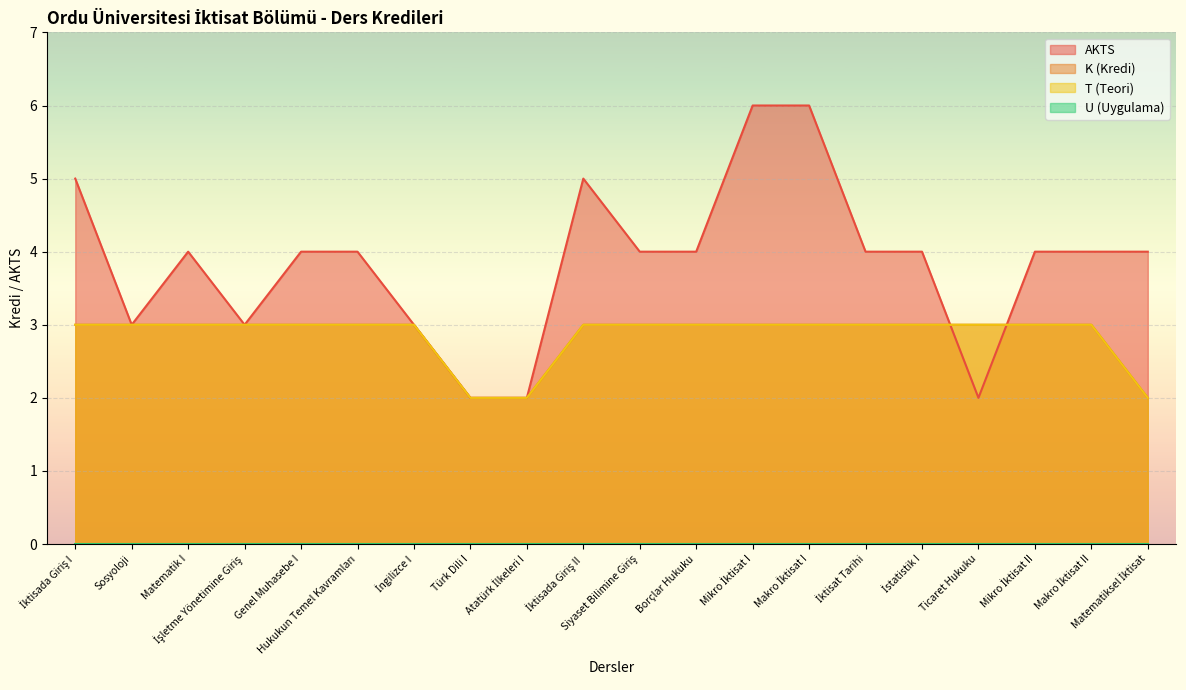

What is the minimum value for K?

2